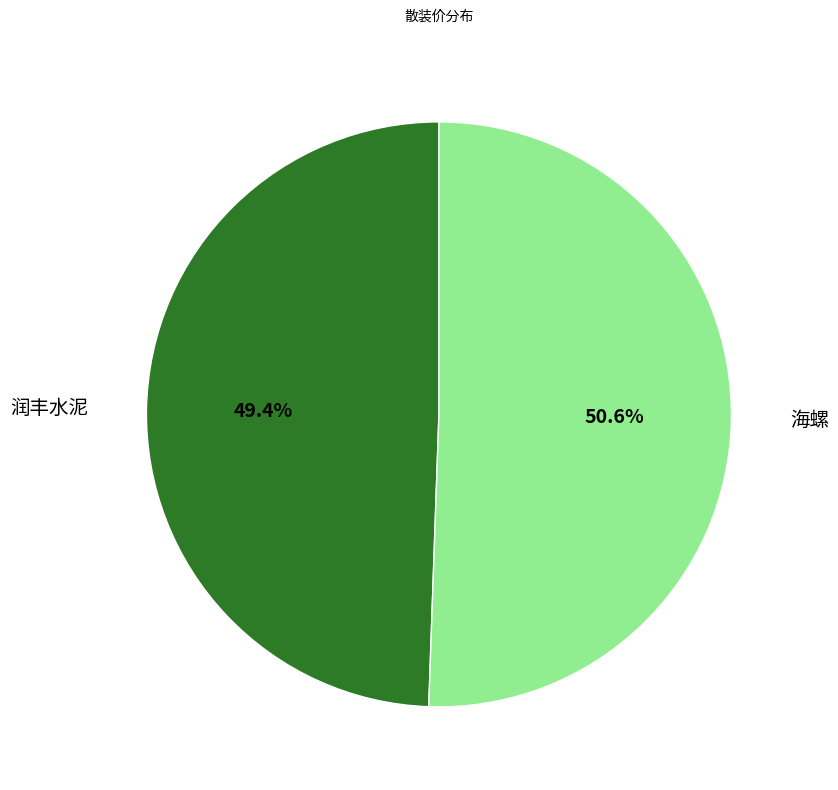

How many slices are in this pie chart?

2